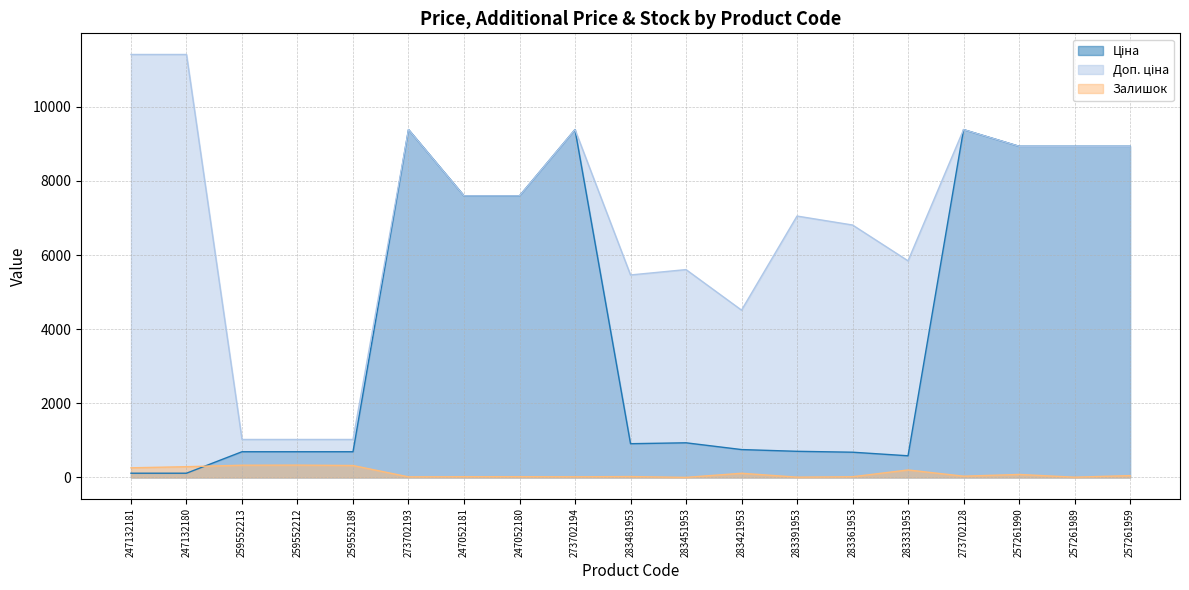

The value of Доп. ціна at 259552213 is 1024.6. True or false?

True